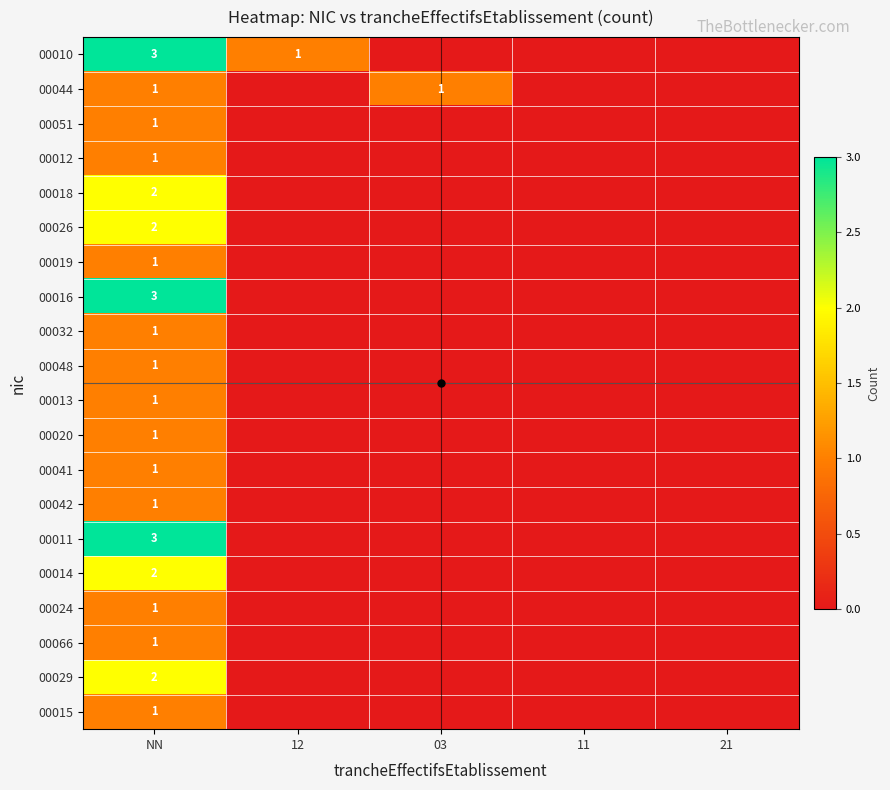

Is it true that 00029 equals 0 at 12?

True